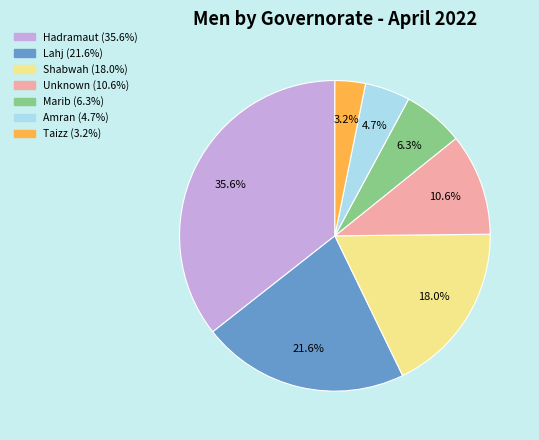

To the nearest percent, what percentage of the pie is Taizz?

3%